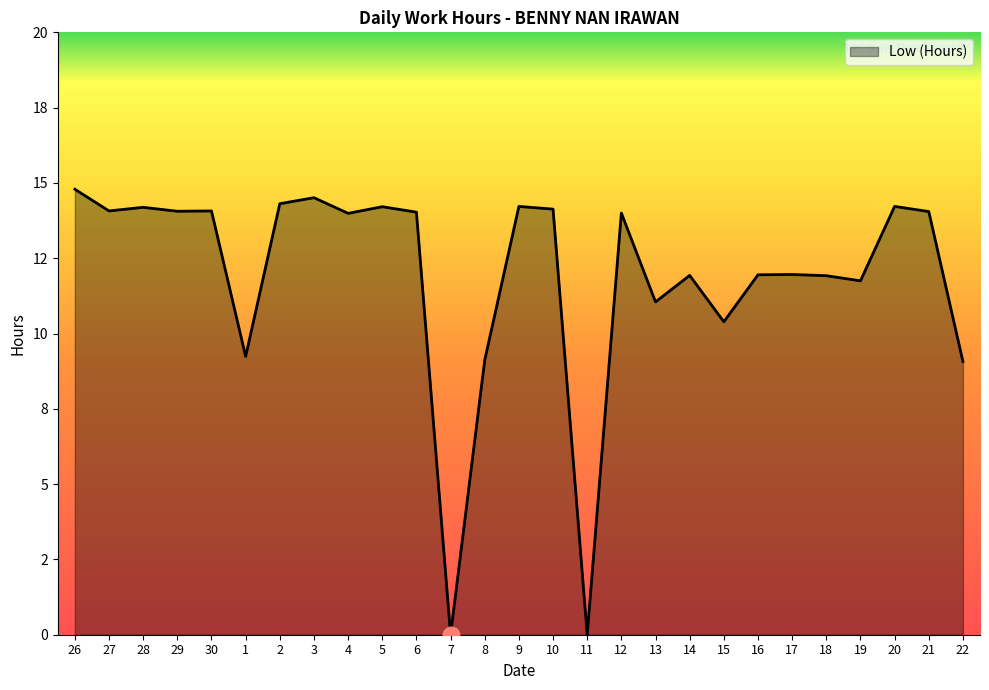

Is this an area chart (filled region under the line)?

Yes